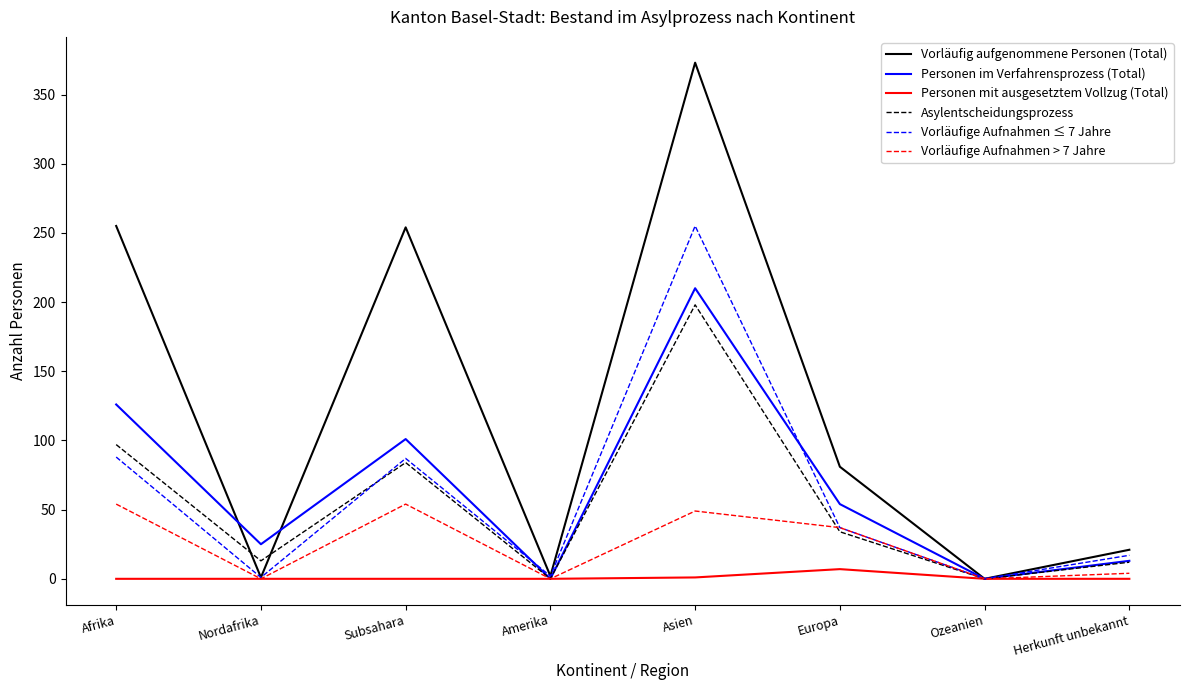

Is the value of Vorläufige Aufnahmen ≤ 7 Jahre at Subsahara greater than the value of Personen mit ausgesetztem Vollzug (Total) at Asien?

Yes